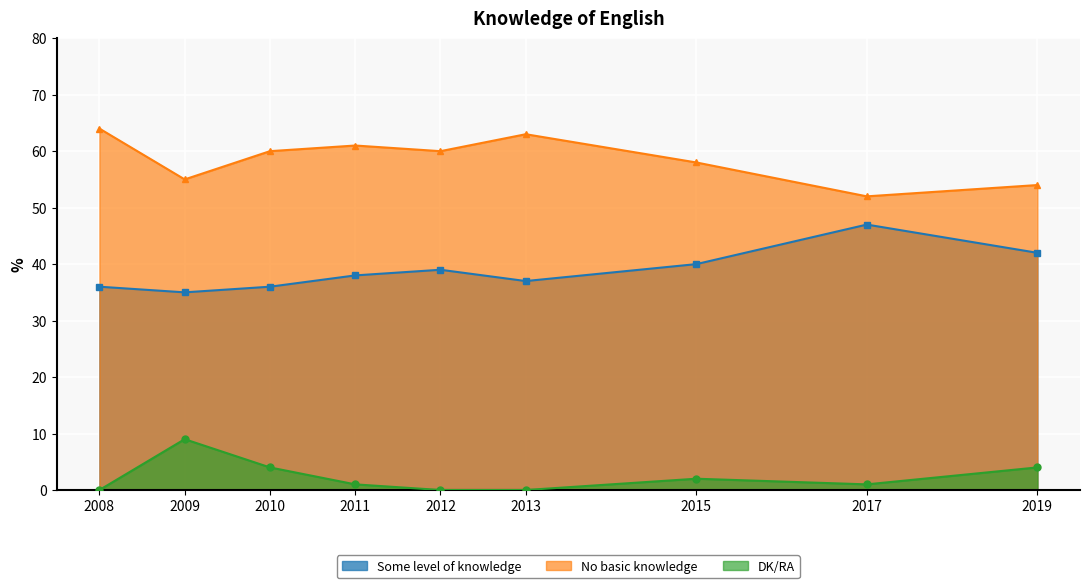

List the labels in order of DK/RA value, largest first.

2009, 2010, 2019, 2015, 2011, 2017, 2008, 2012, 2013